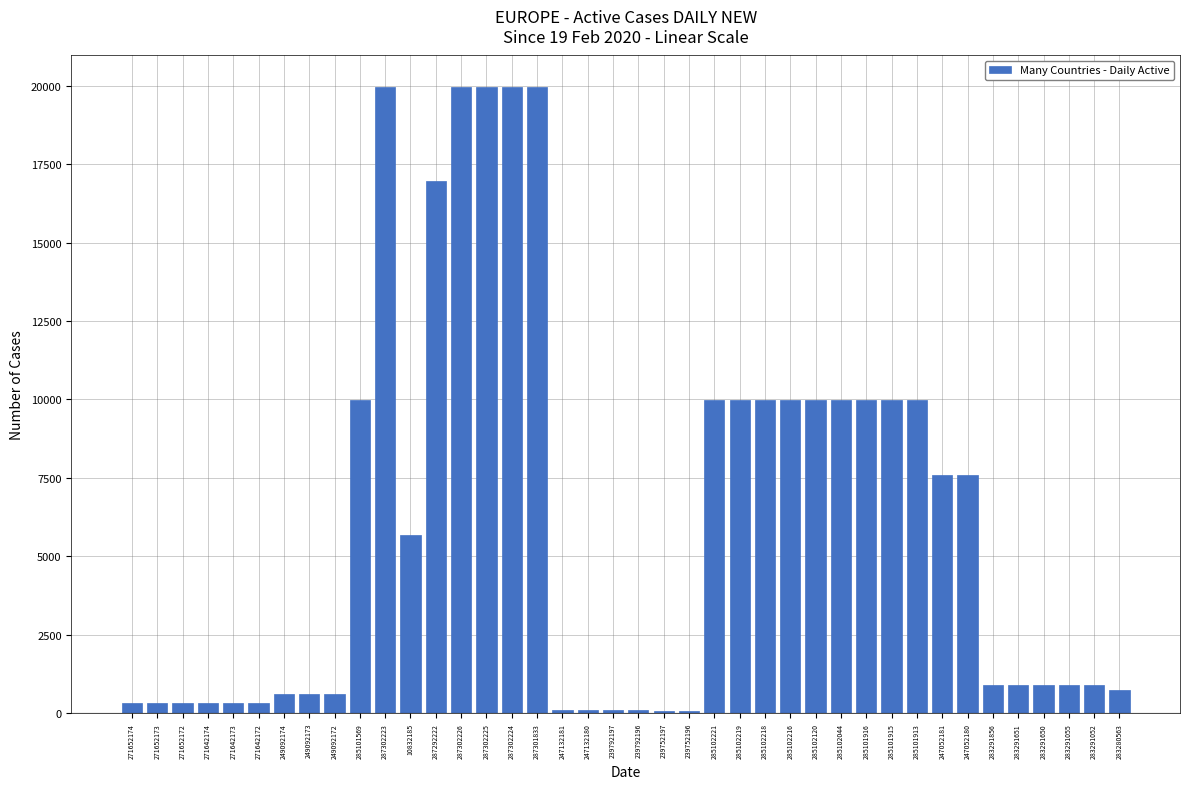

What is the change in value from 285102221 to 283280563?

-9250.5